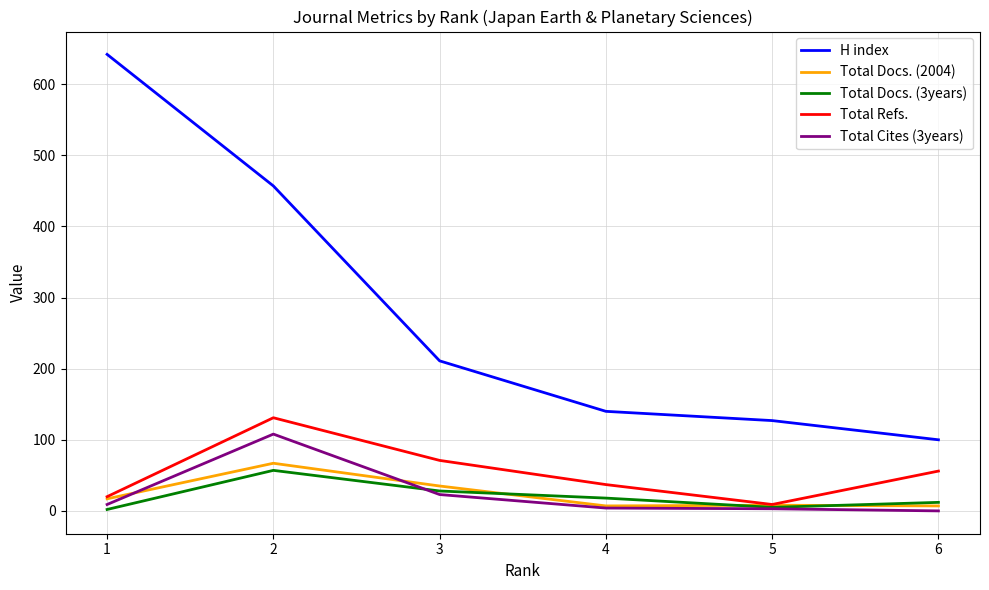

True or false: H index and Total Docs. (2004) cross at least once.

False